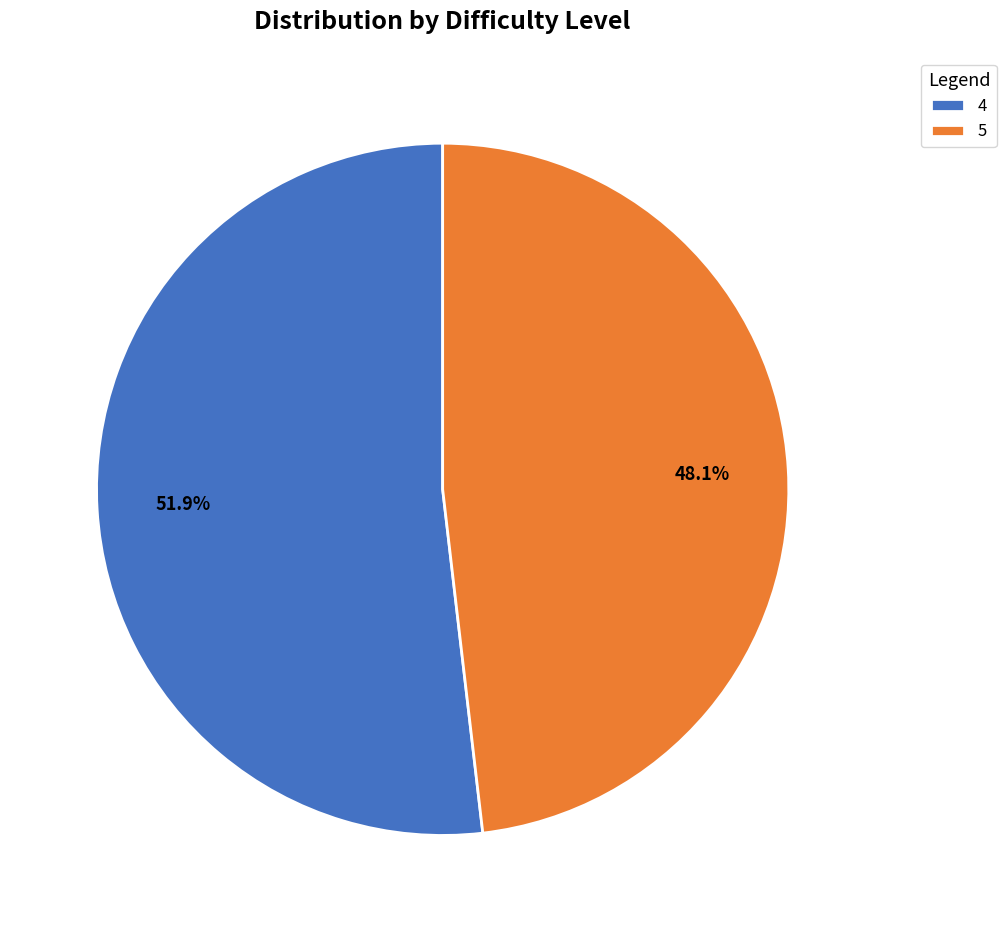

To the nearest percent, what is the difference between the 5 and 4 slice percentages?

4%